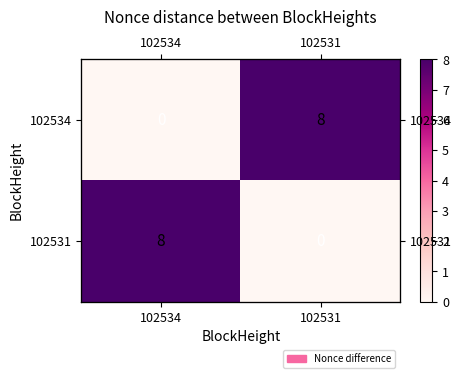

True or false: 102534 has a value of 0 at 102534.

True